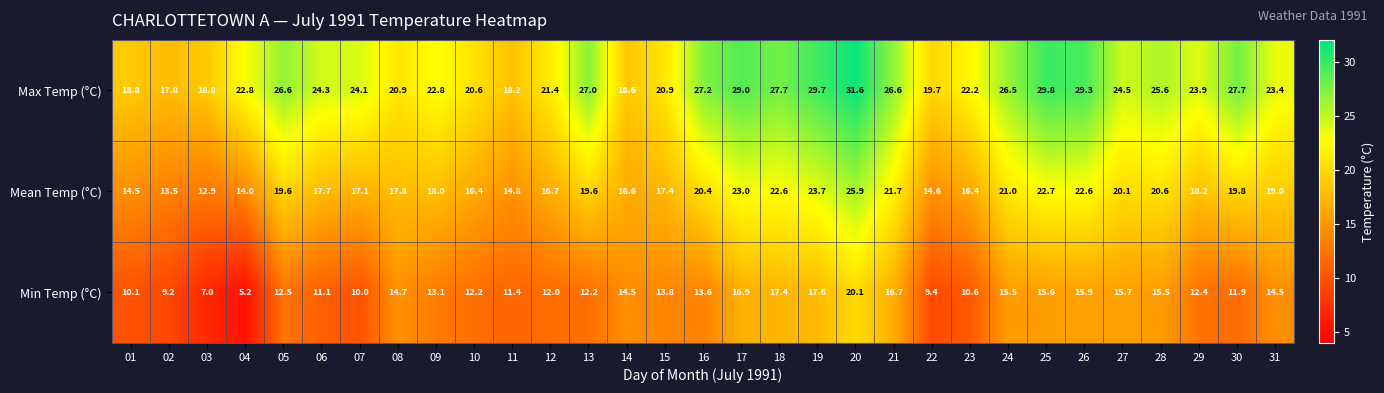

At which category does the chart reach its minimum across all series?

04